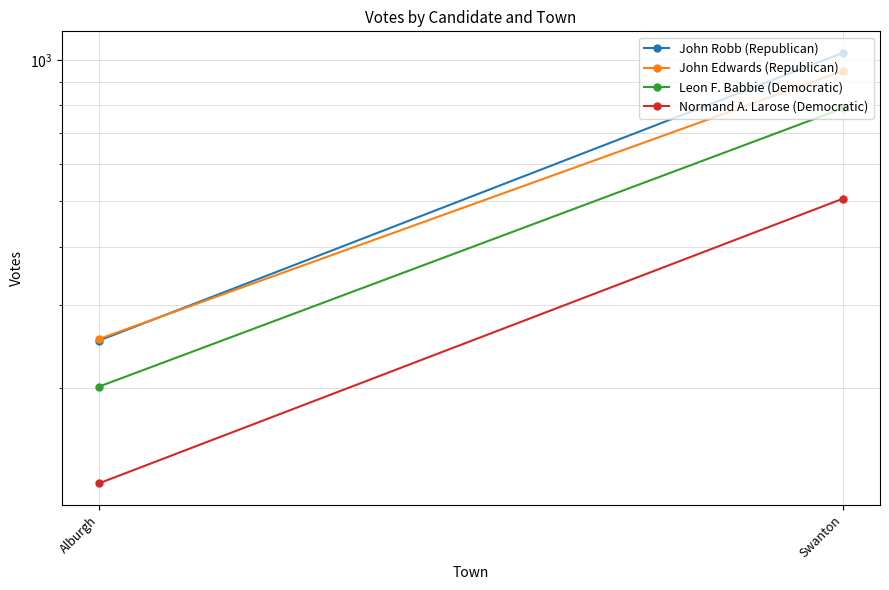

Count the Normand A. Larose (Democratic) values in the range 125 to 506.

2